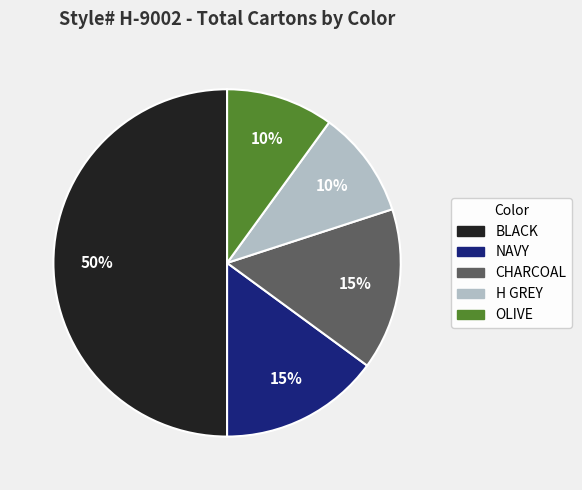

True or false: OLIVE accounts for 4% of the total.

False